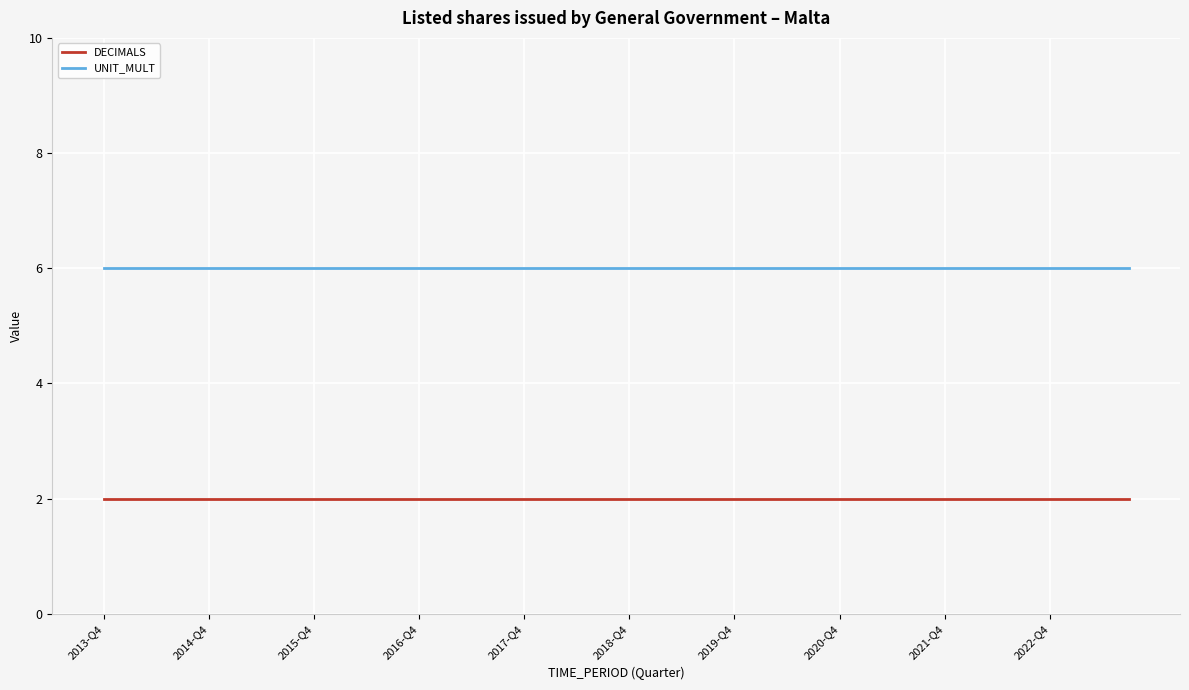

True or false: DECIMALS and UNIT_MULT cross at least once.

False